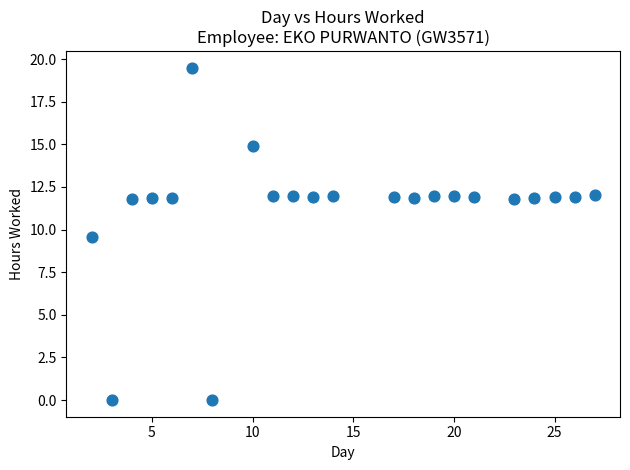

What Y value in the scatter plot is closest to 9?

9.6